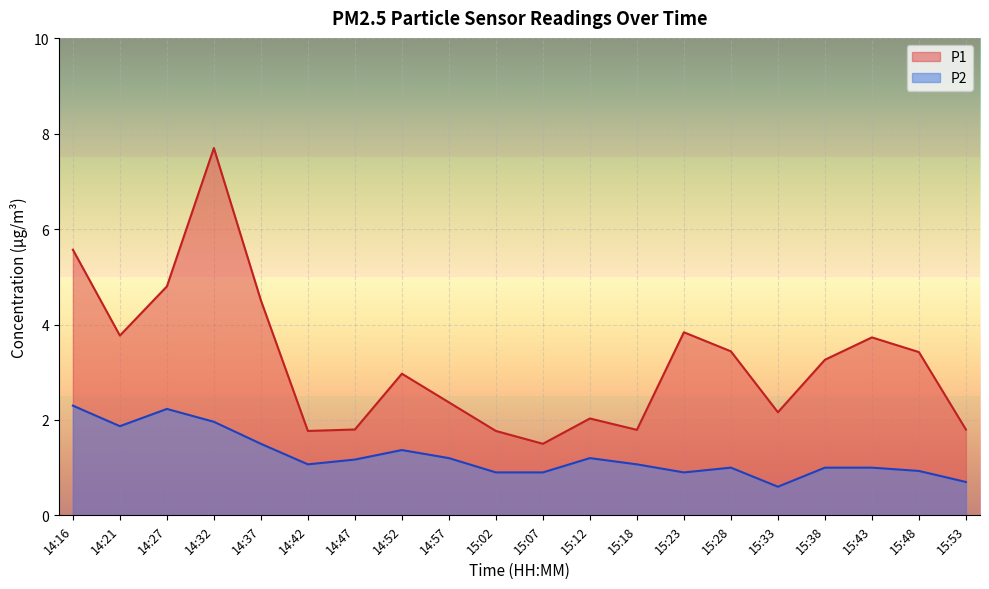

True or false: P1 and P2 intersect in this chart.

False